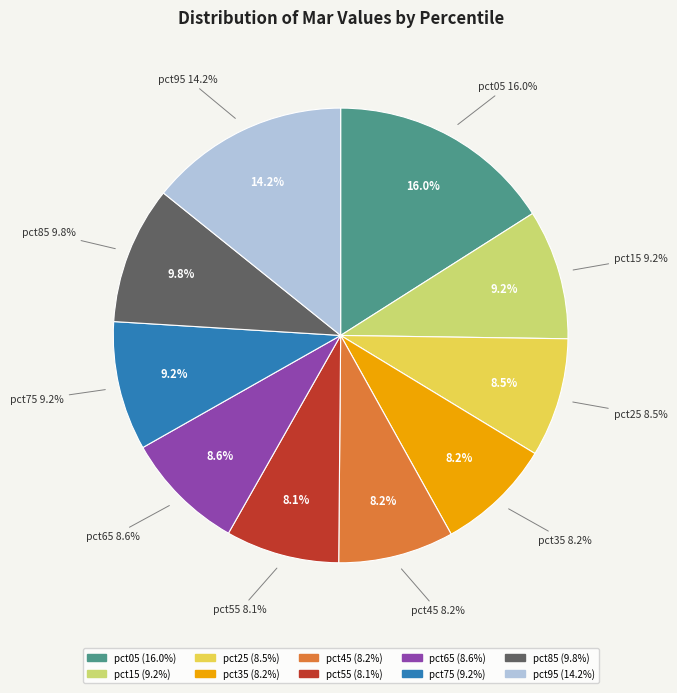

To the nearest percent, what portion does pct75 represent?

9%